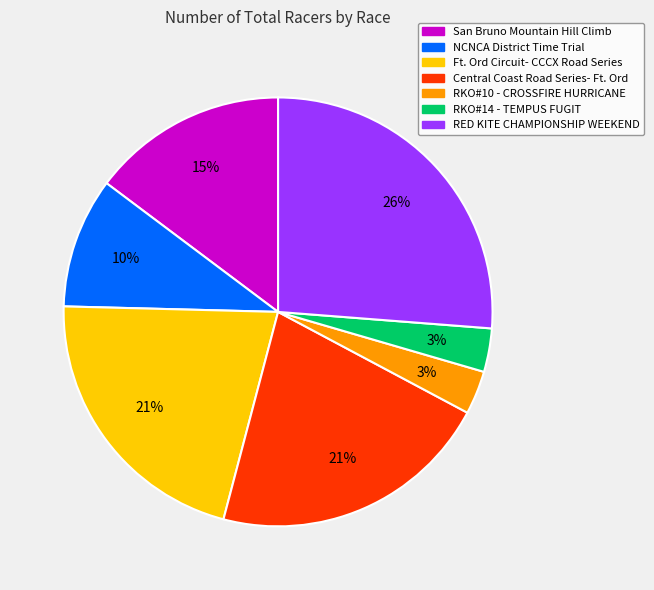

How many segments does this pie chart have?

7